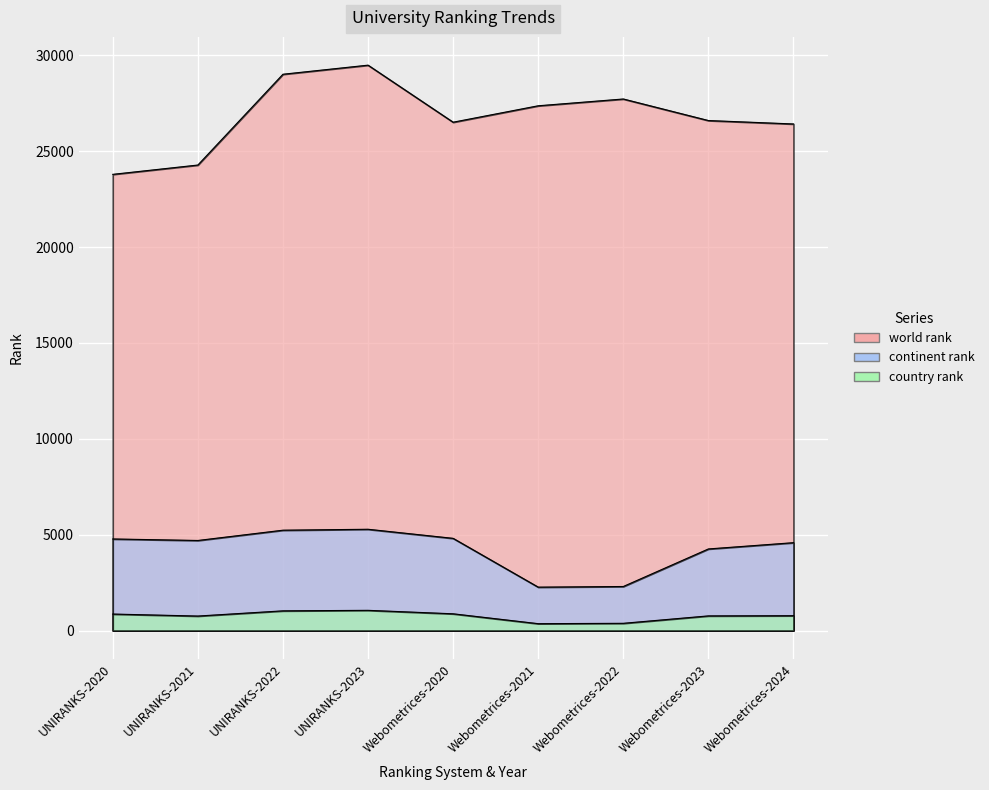

What is the minimum value for continent rank?

2264